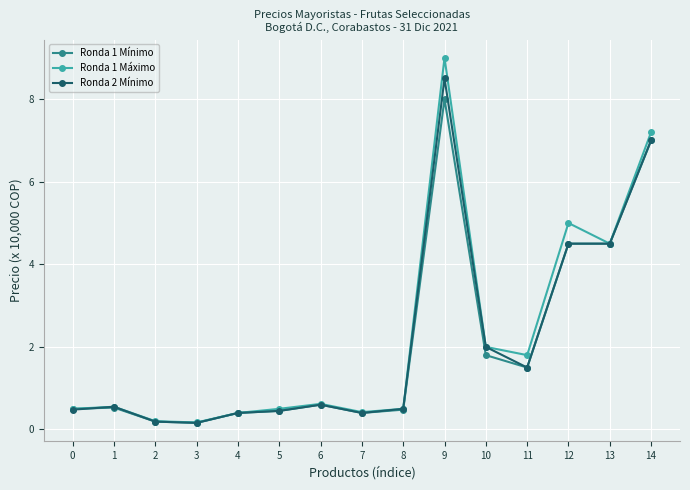

Which series has the largest total across all categories?

Ronda 1 Máximo